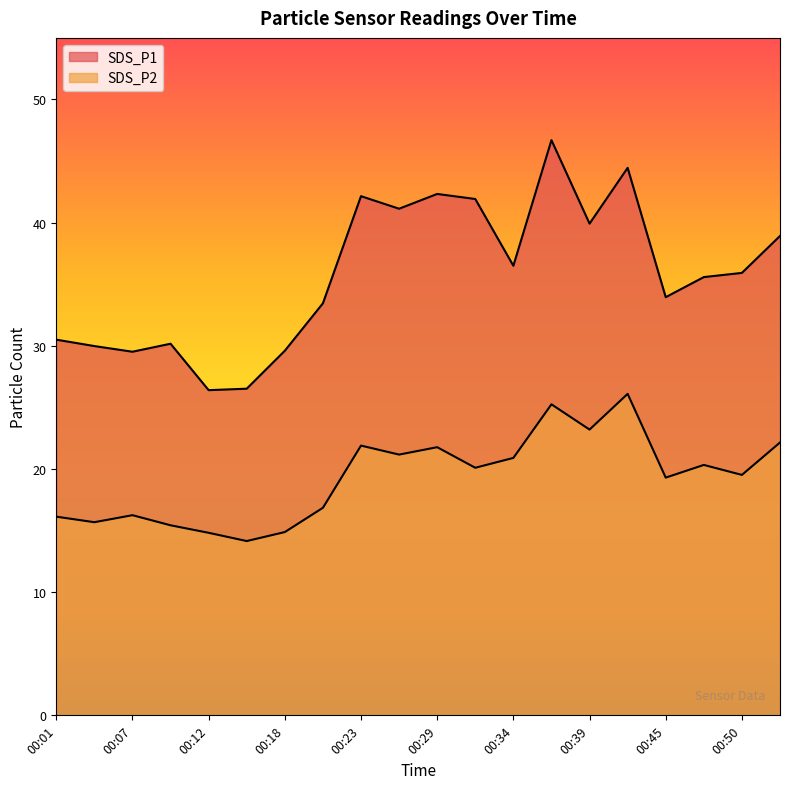

True or false: SDS_P2 and SDS_P1 cross at least once.

False